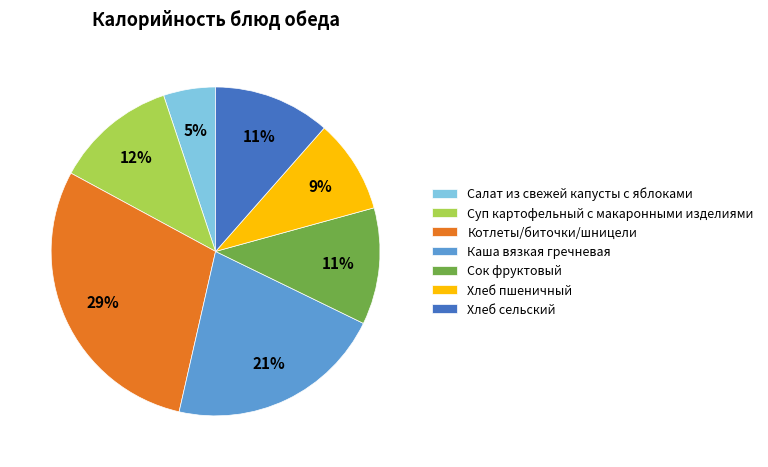

True or false: Салат из свежей капусты с яблоками accounts for 5% of the total.

True